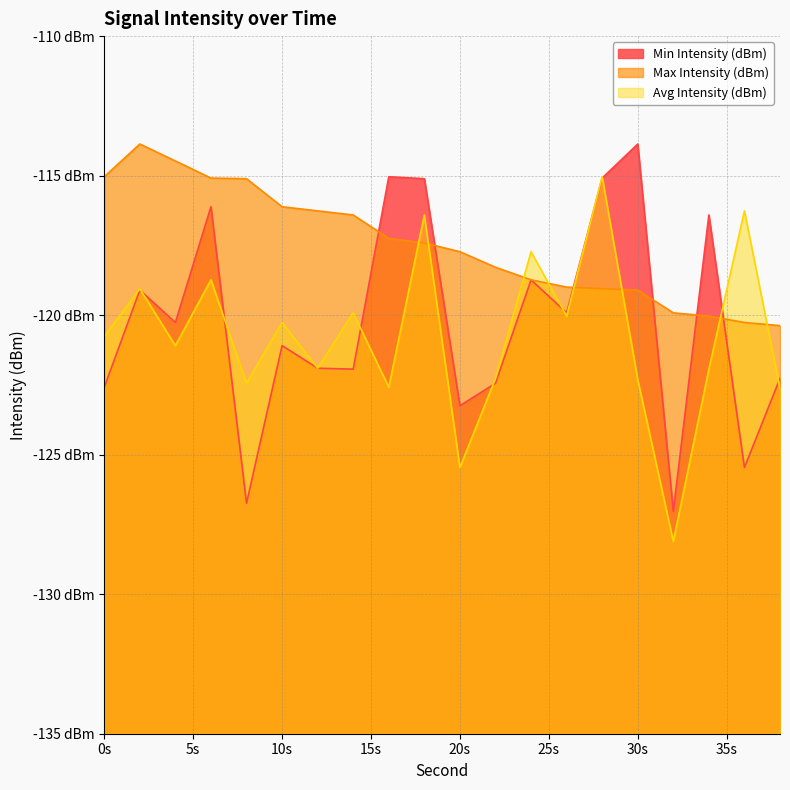

What is the difference between the second highest and minimum values in the Max Intensity (dBm) series?

5.9